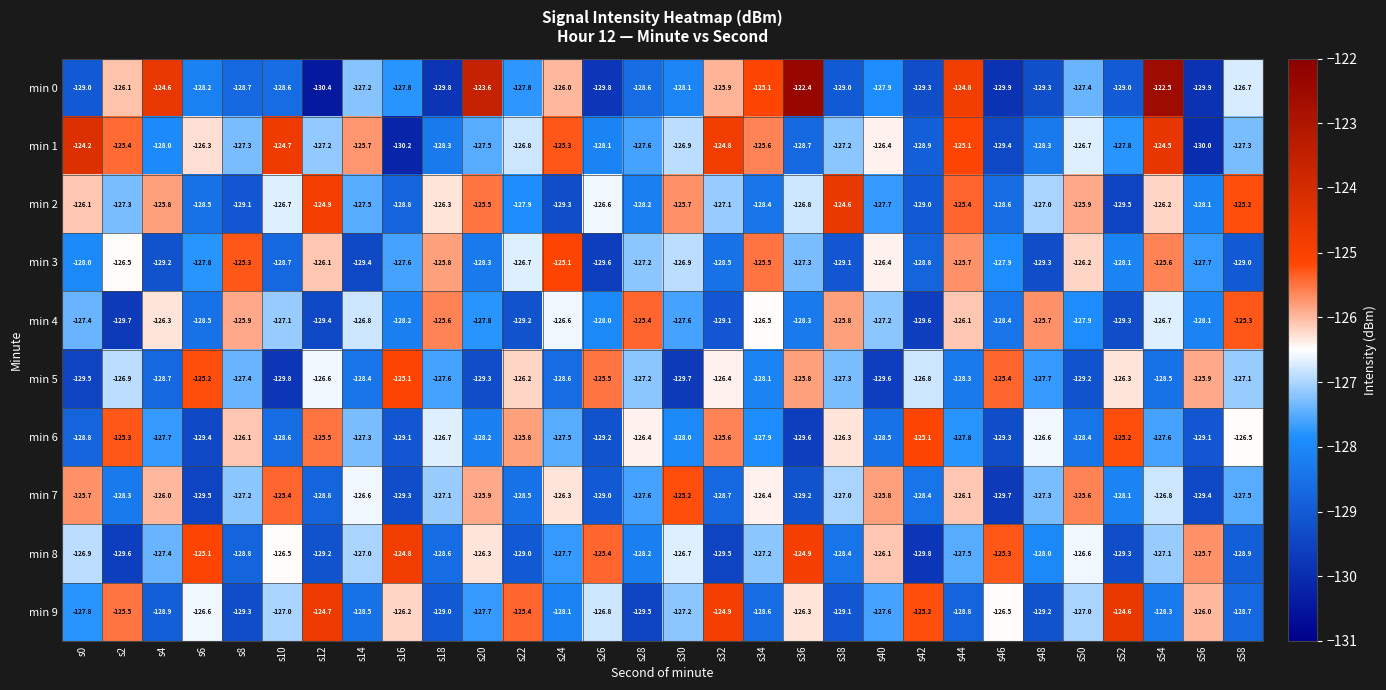

Which category has the highest value across all series?

s36